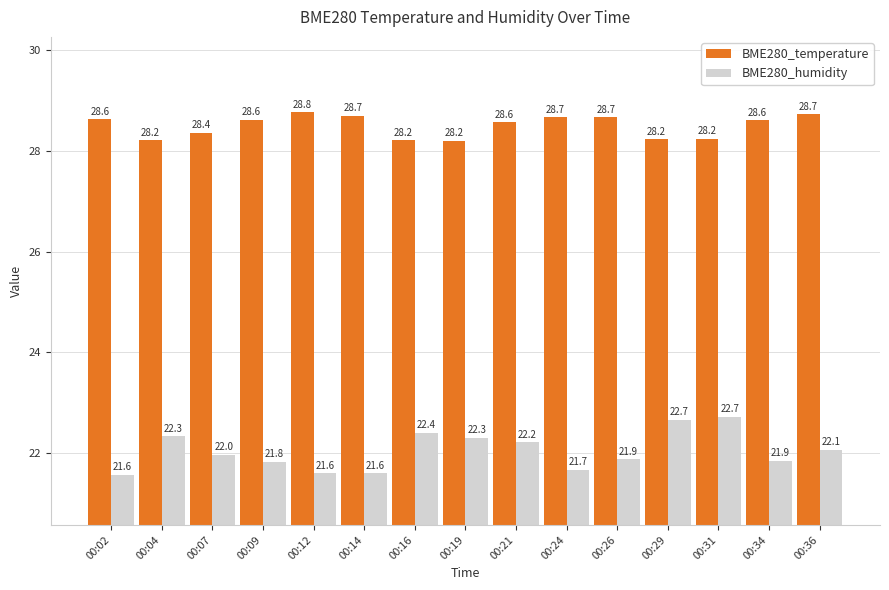

What is the maximum value for BME280_temperature?

28.8